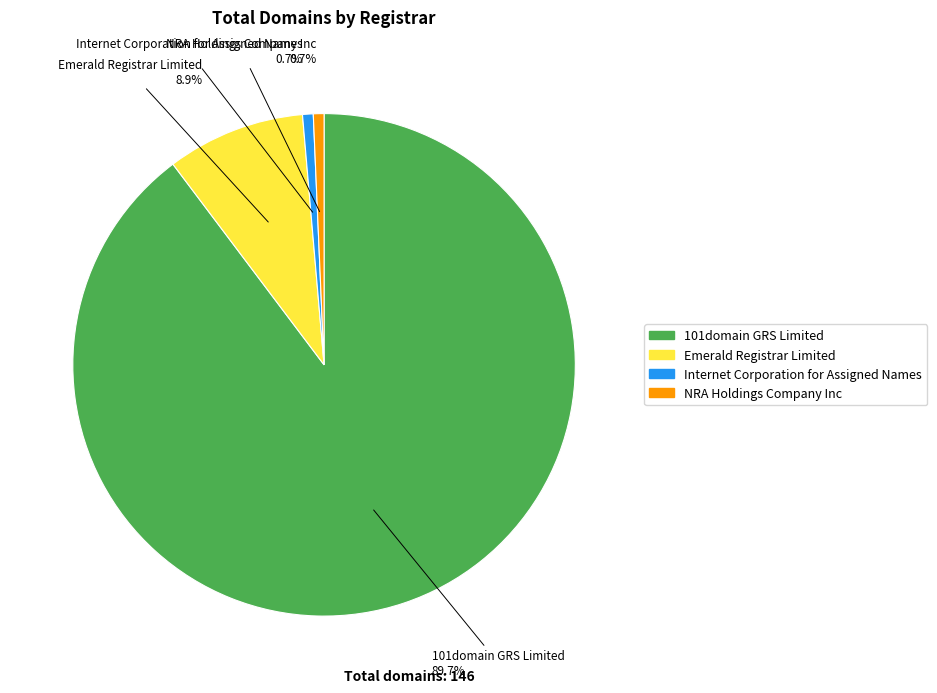

To the nearest percent, what is the difference between the NRA Holdings Company Inc and Emerald Registrar Limited slice percentages?

8%